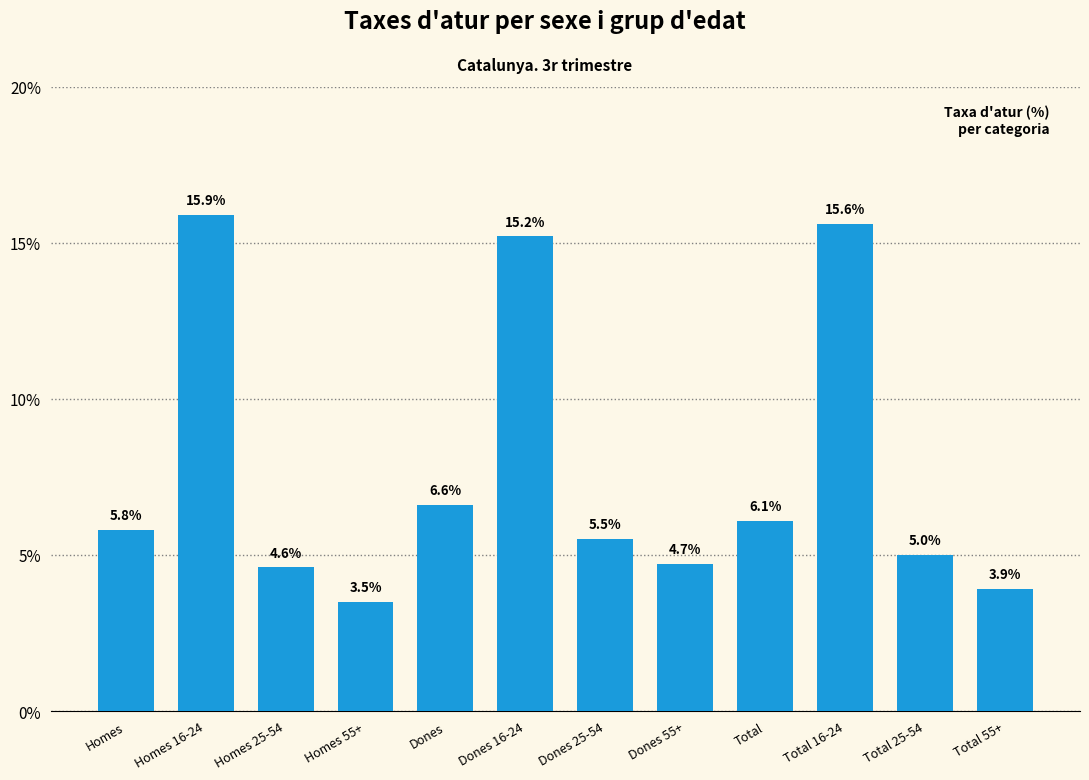

Reading right to left, list all the values displayed in this chart.

Total 55+=3.9	Total 25-54=5.0	Total 16-24=15.6	Total=6.1	Dones 55+=4.7	Dones 25-54=5.5	Dones 16-24=15.2	Dones=6.6	Homes 55+=3.5	Homes 25-54=4.6	Homes 16-24=15.9	Homes=5.8